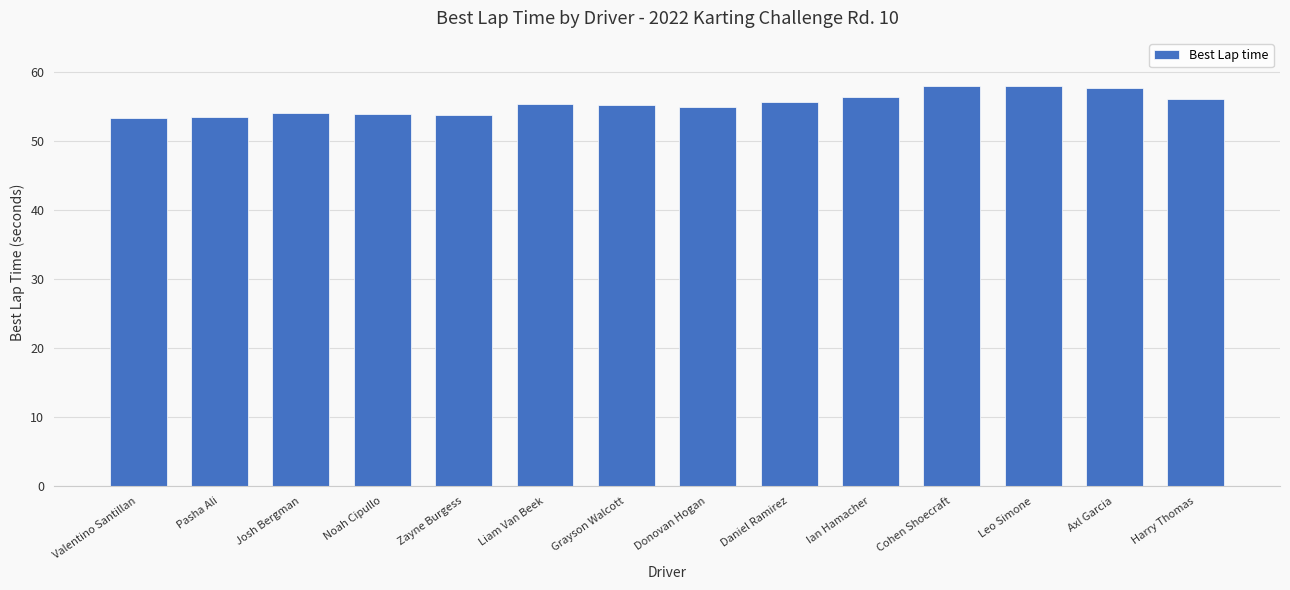

What is the value of the 2nd bar from the left?

53.5